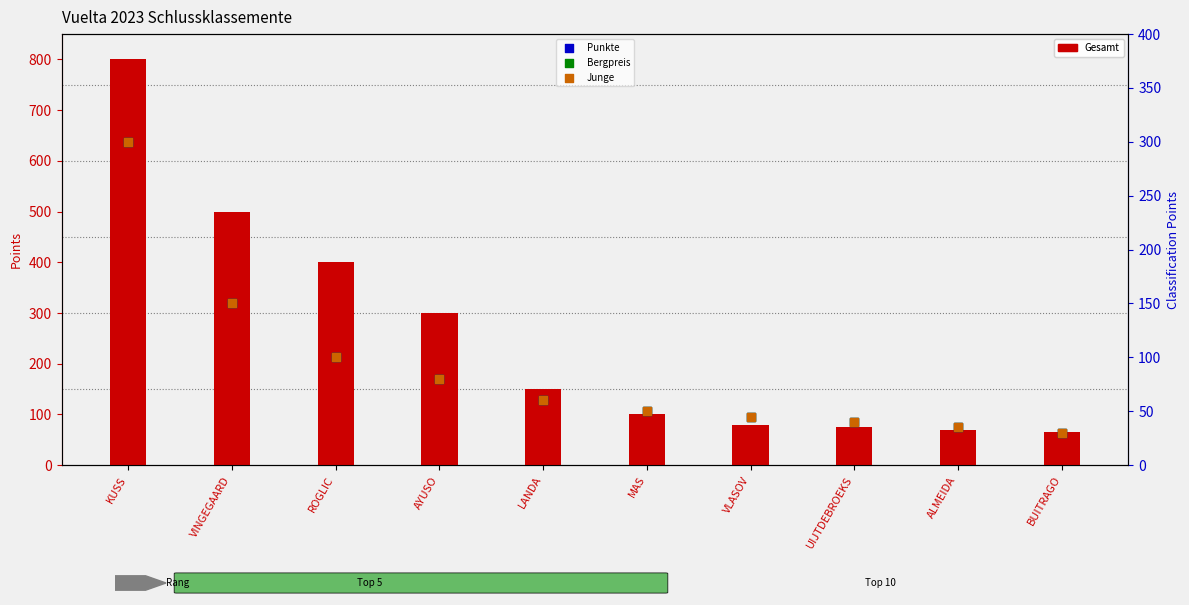

Which series has the largest total across all categories?

Gesamt